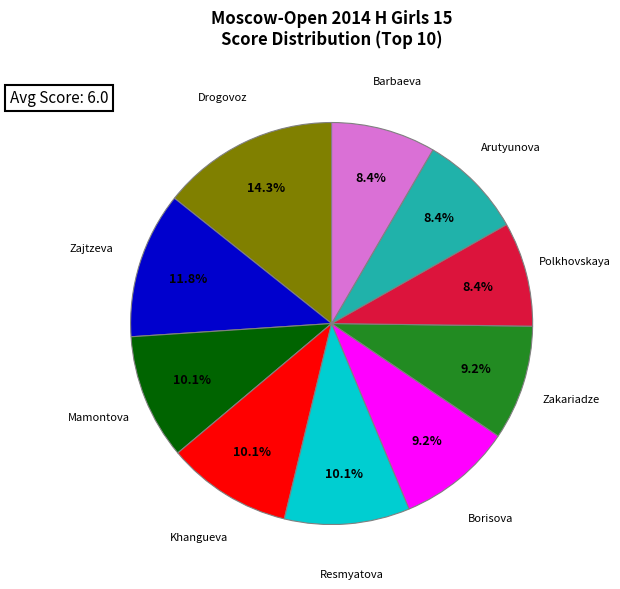

Which category has the smallest portion of the pie?

Polkhovskaya Polina